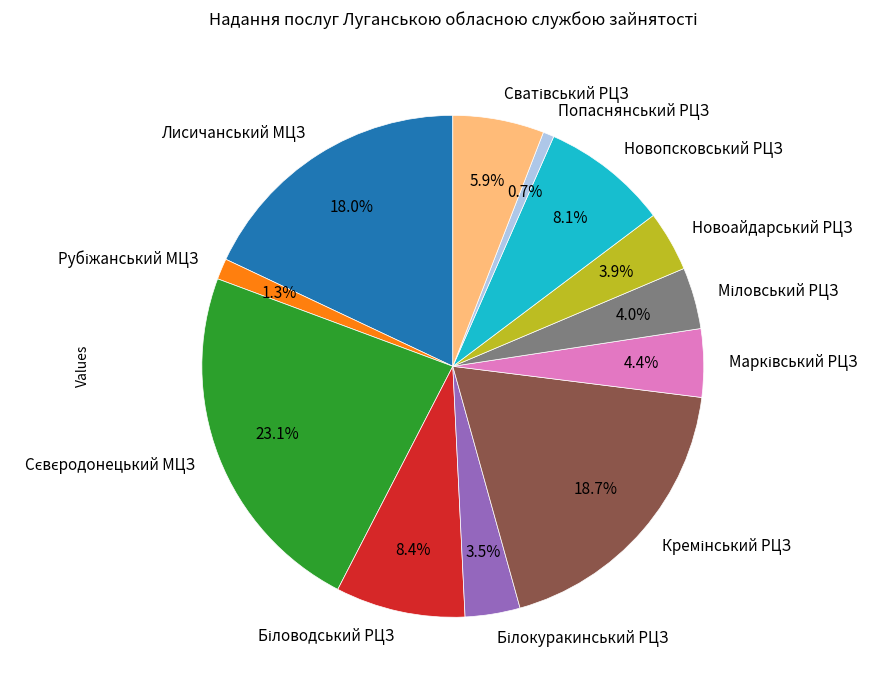

What percentage is NOT represented by Новоайдарський РЦЗ?

96.1%